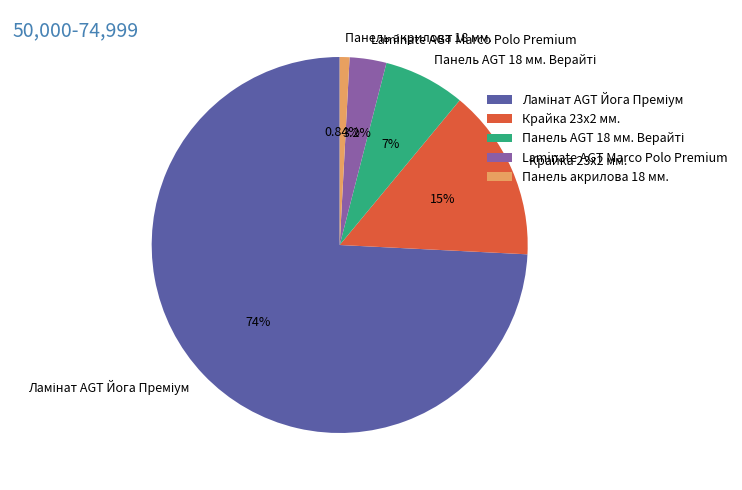

Is there any slice that represents more than half of the pie?

Yes